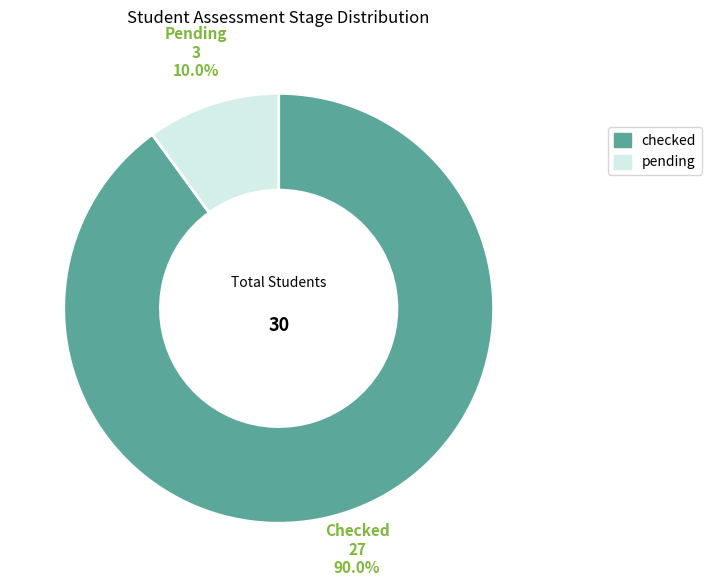

How many segments does this pie chart have?

2